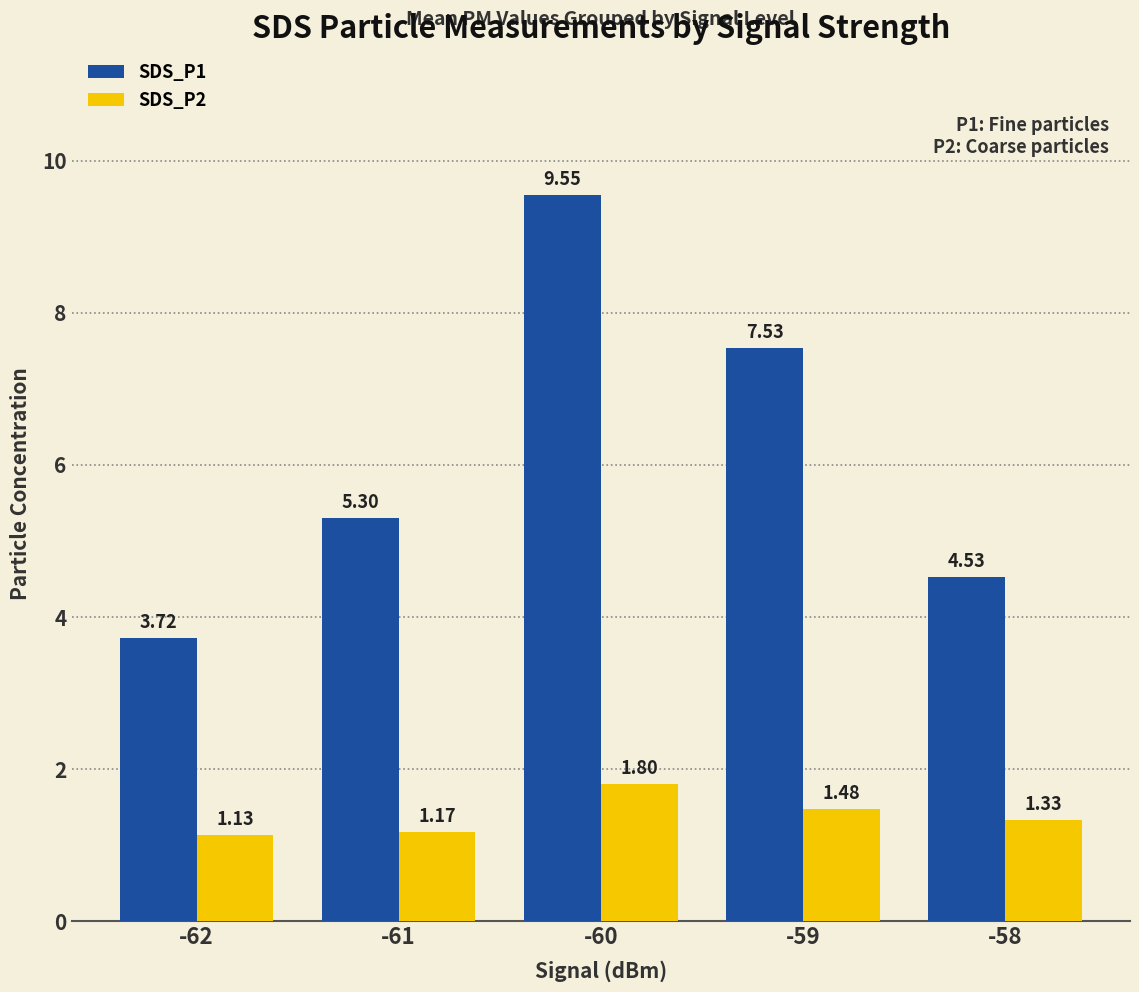

What is the total value across all series at -60?

11.4